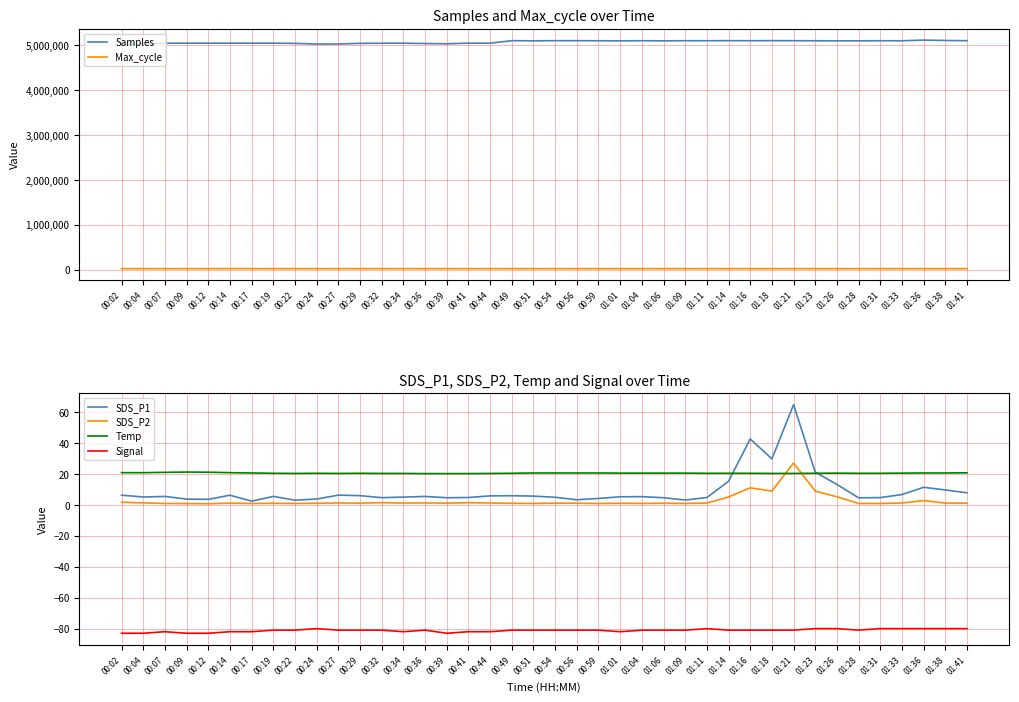

Is it true that Max_cycle equals 31096.9 at 00:39?

False